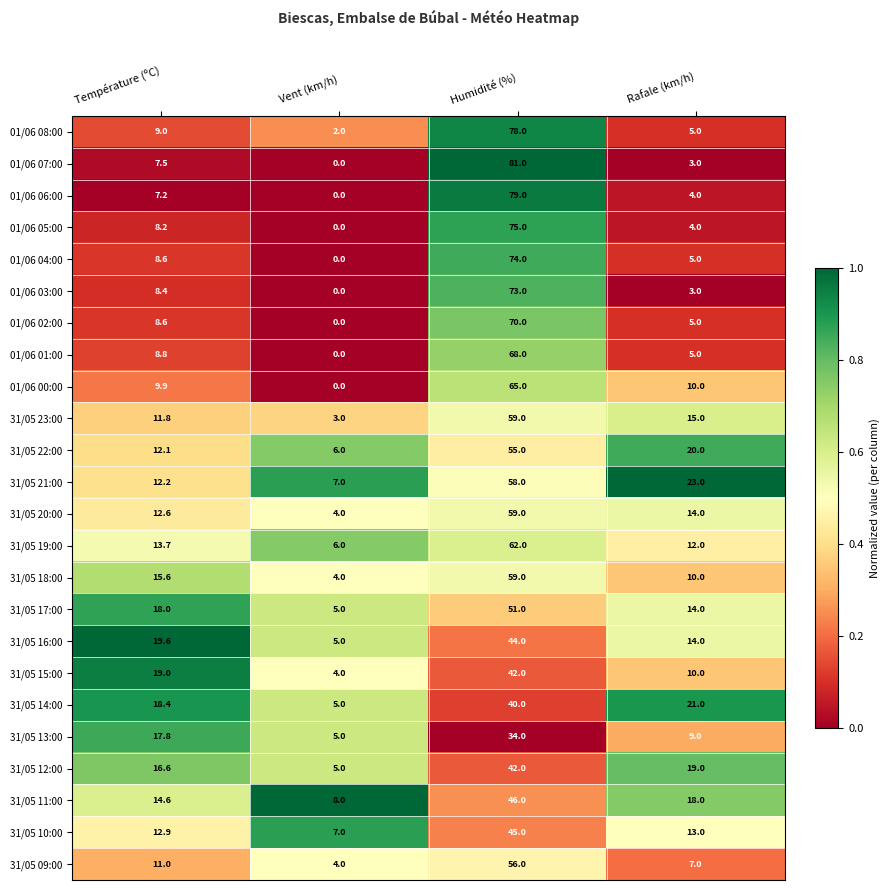

True or false: 31/05 11:00 has a value of 79.4 at Humidité (%).

False